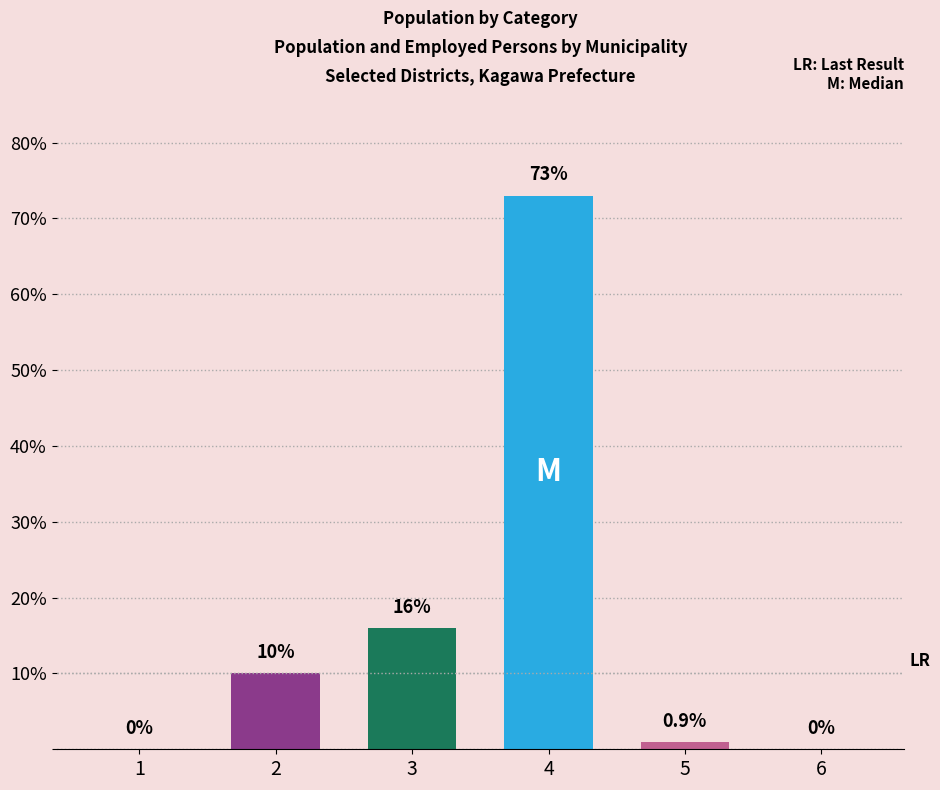

List the labels in order of value, smallest first.

1, 6, 5, 2, 3, 4